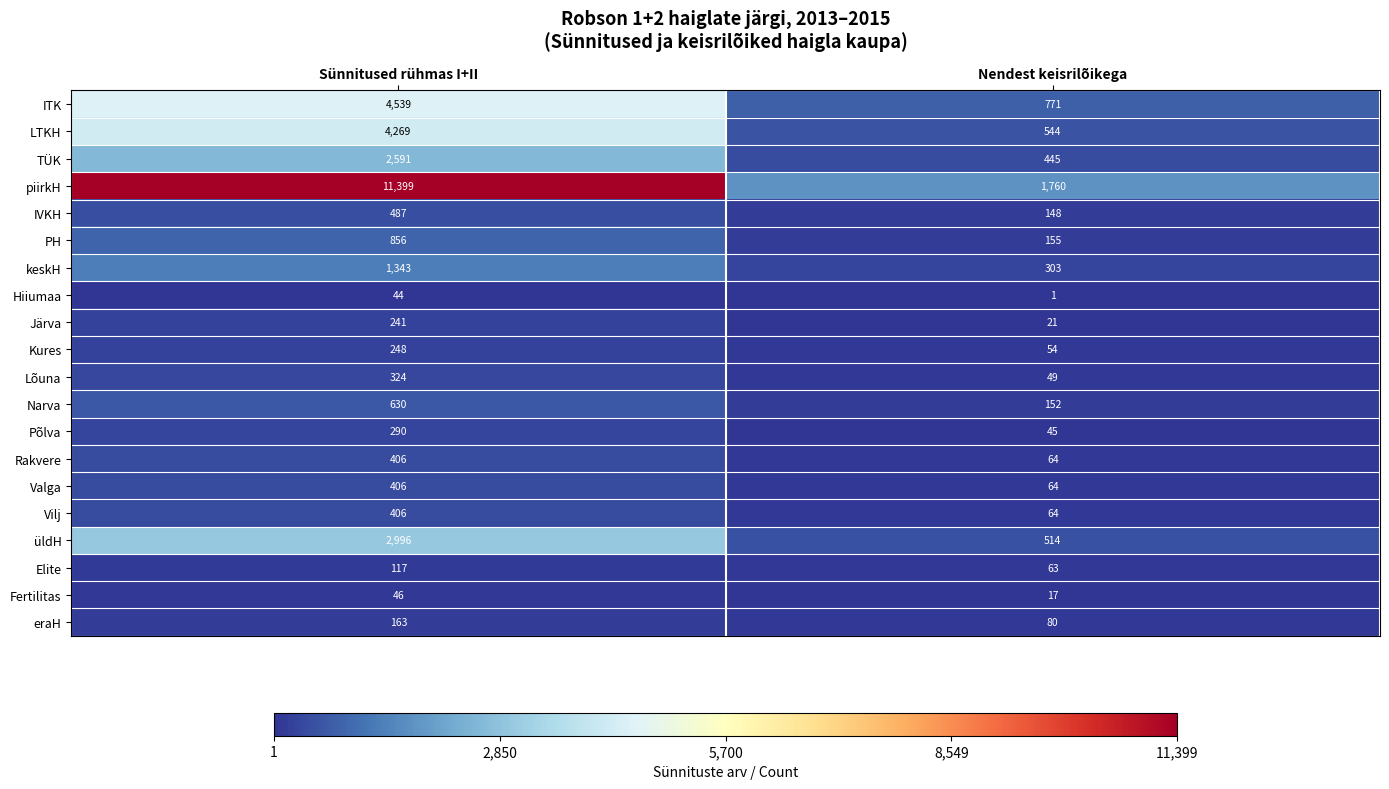

What is the difference between the maximum and minimum values in the Fertilitas series?

29